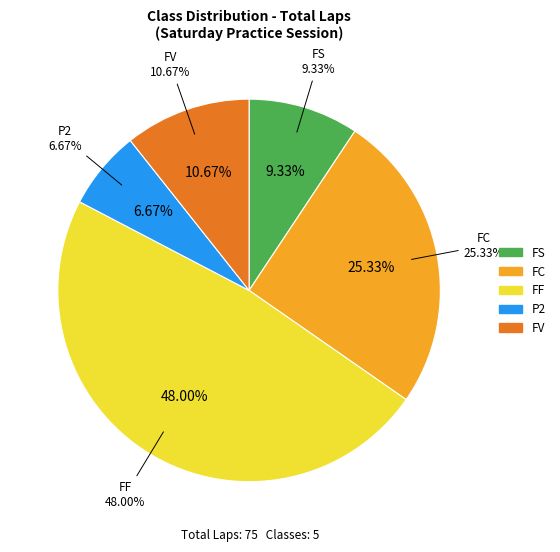

What is the change in value from FS to FC?

+12